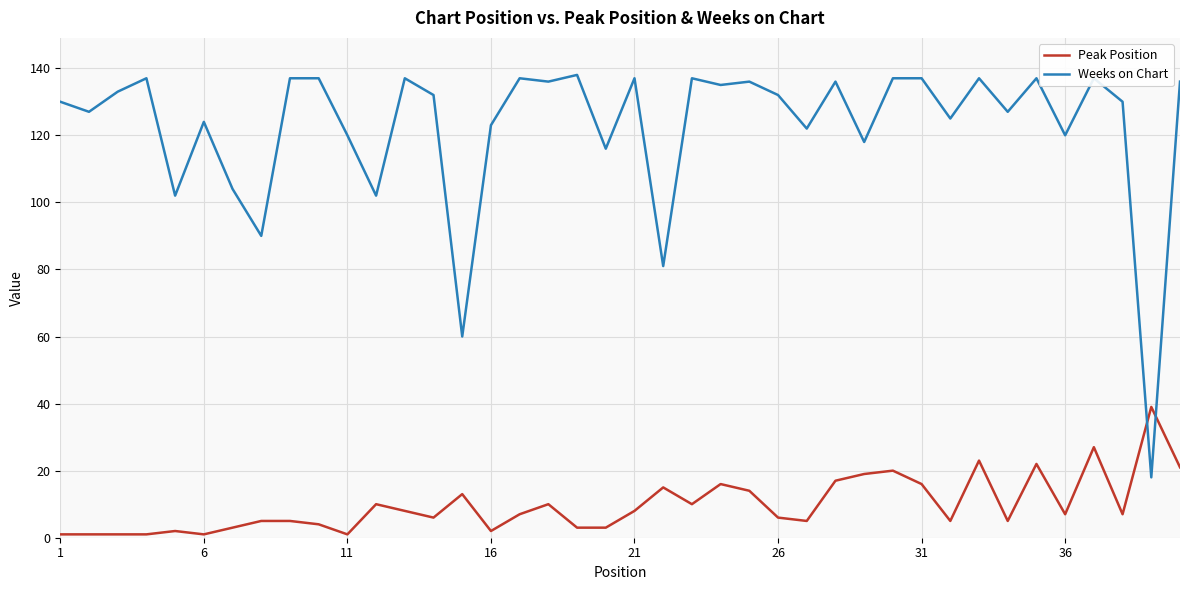

Which series has the largest total across all categories?

Weeks on Chart